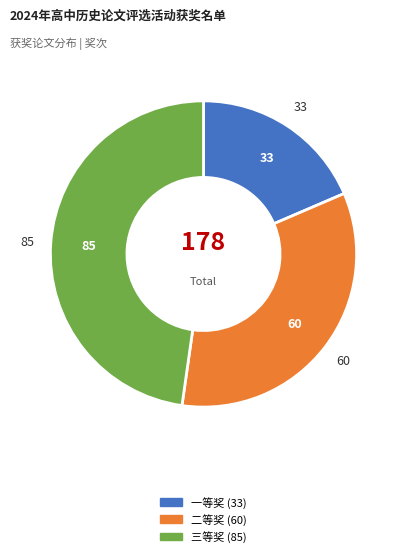

Which has a higher value, 三等奖 or 一等奖?

三等奖